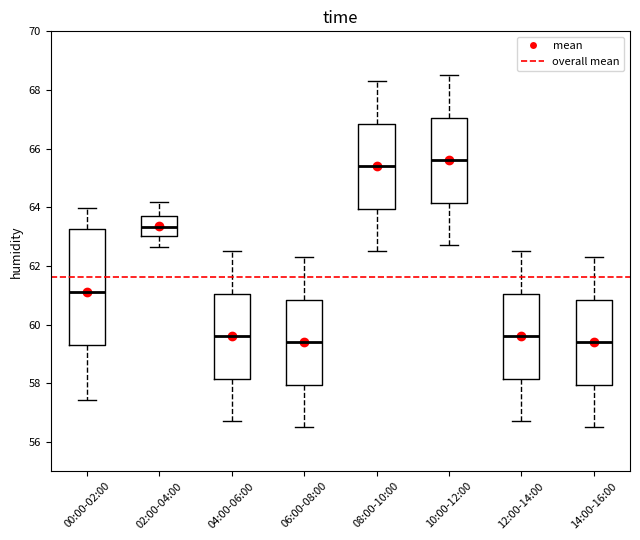

Reading left to right, transcribe this box plot: for each box, give where its median line is, the range the box spans, and where its two whiskers end, as read against the y-axis. The values are not printed on the chart, so give them approximately, as read against the axis.

00:00-02:00: median 61.2, box 59.4 to 63.2, whiskers 57.4 to 64.0
02:00-04:00: median 63.4, box 63.0 to 63.8, whiskers 62.6 to 64.2
04:00-06:00: median 59.6, box 58.2 to 61.0, whiskers 56.8 to 62.6
06:00-08:00: median 59.4, box 58.0 to 60.8, whiskers 56.6 to 62.4
08:00-10:00: median 65.4, box 64.0 to 66.8, whiskers 62.6 to 68.4
10:00-12:00: median 65.6, box 64.2 to 67.0, whiskers 62.8 to 68.6
12:00-14:00: median 59.6, box 58.2 to 61.0, whiskers 56.8 to 62.6
14:00-16:00: median 59.4, box 58.0 to 60.8, whiskers 56.6 to 62.4